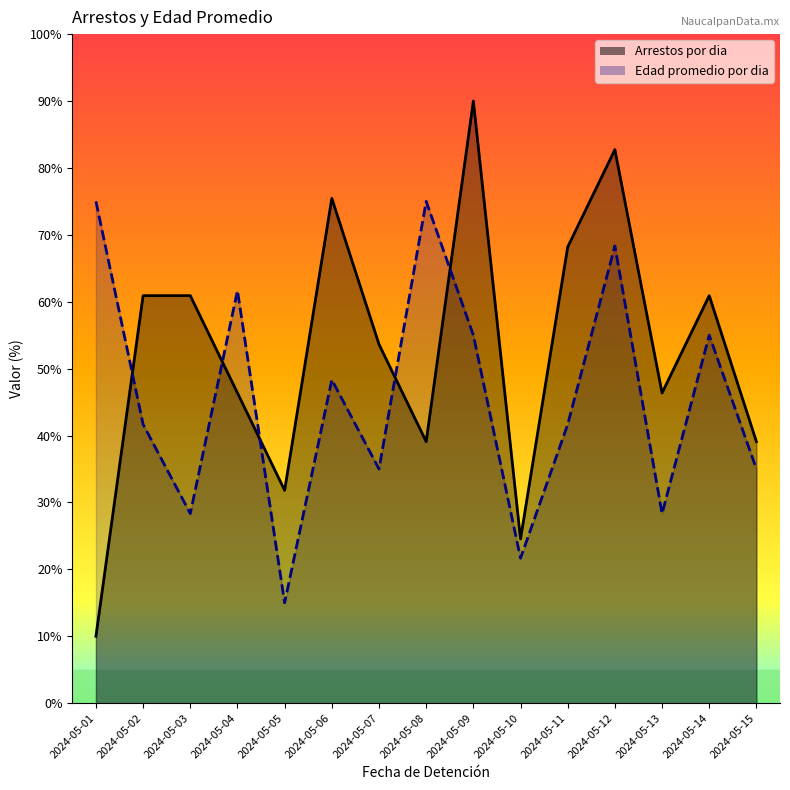

How many lines are shown in the chart?

2